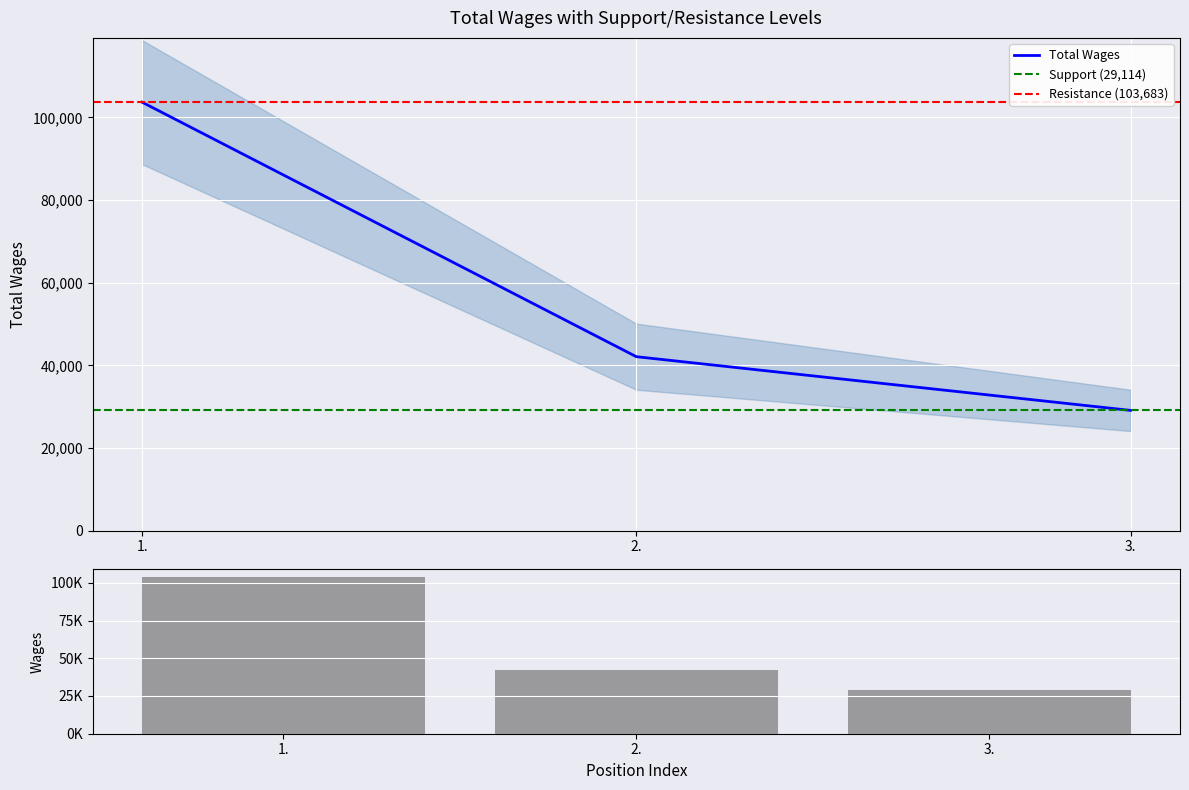

Does the chart contain stacked bars?

No